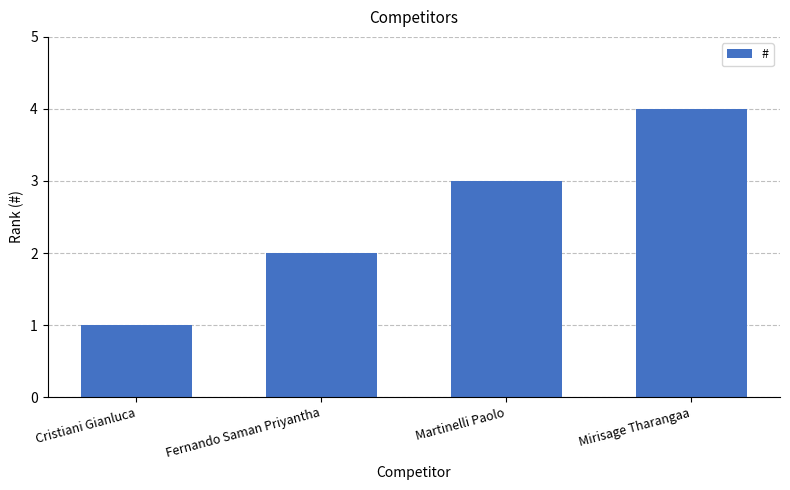

Rank the categories by value from lowest to highest.

Cristiani Gianluca, Fernando Saman Priyantha, Martinelli Paolo, Mirisage Tharangaa